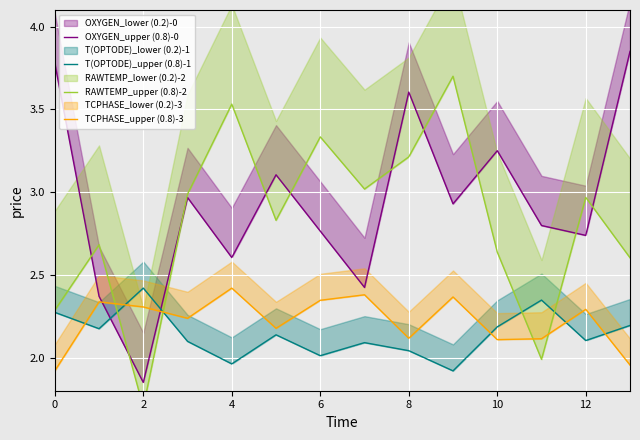

How many series are shown in this chart?

4